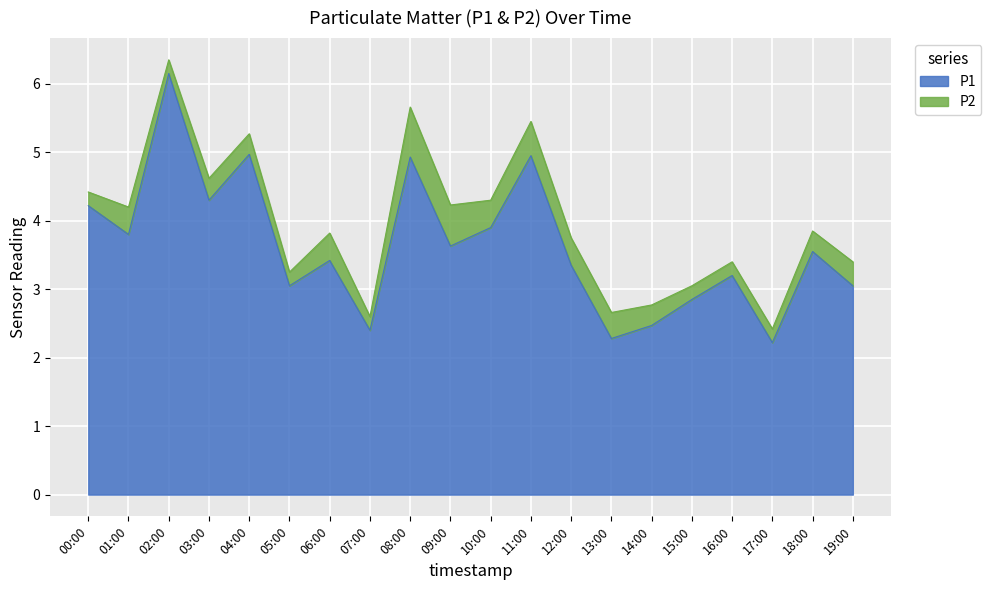

How many interior local valleys (lower than both neighbors) does the data have?

7